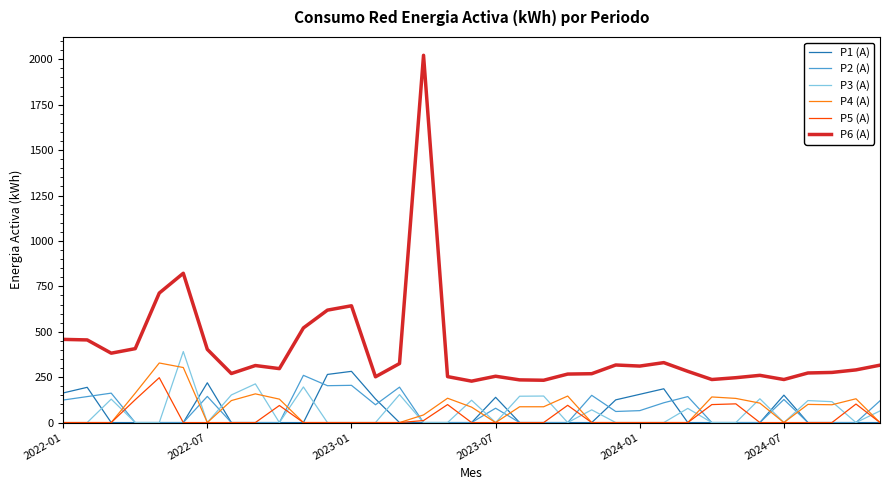

True or false: P6 (A) and P4 (A) intersect in this chart.

False